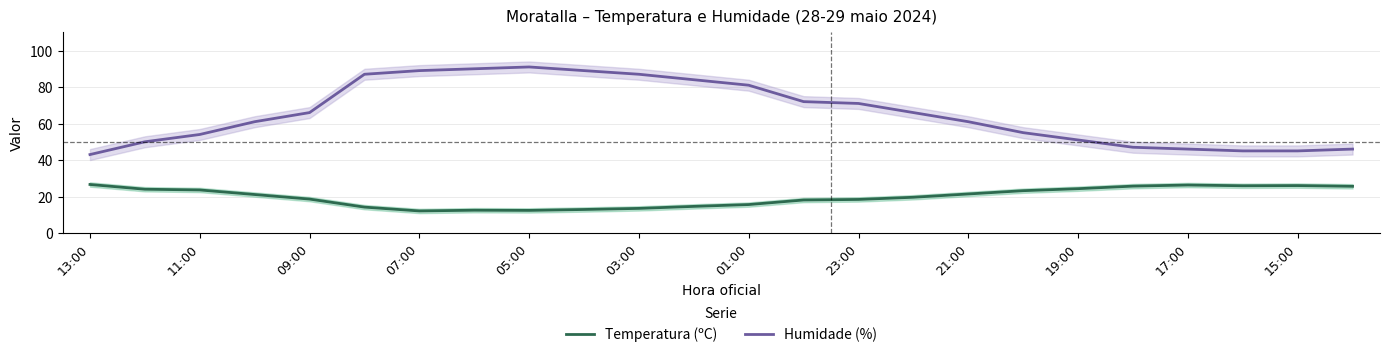

True or false: Humidade (%) has a value of 66.0 at 15.

True